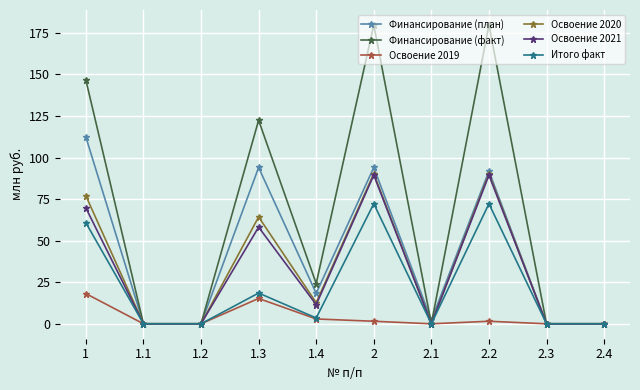

Where does the Освоение 2019 series first go above 1?

1